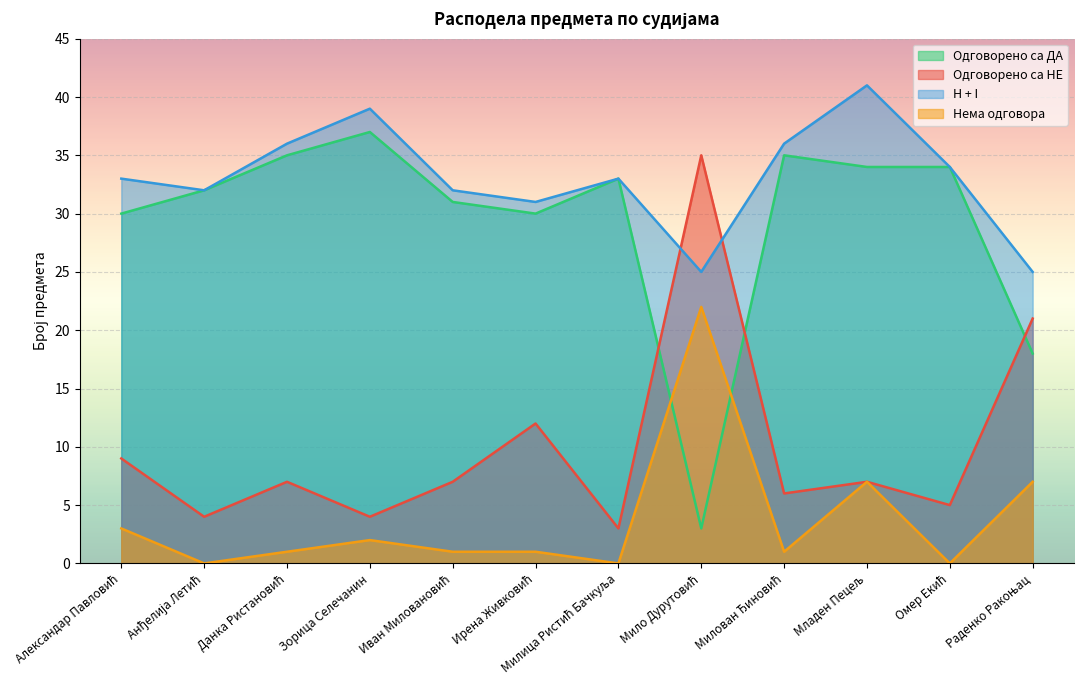

Where is the first local minimum for Одговорено са НЕ?

Анђелија Летић